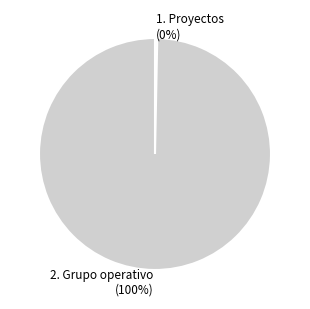

To the nearest percent, what portion does 2. Grupo operativo (100%) represent?

100%